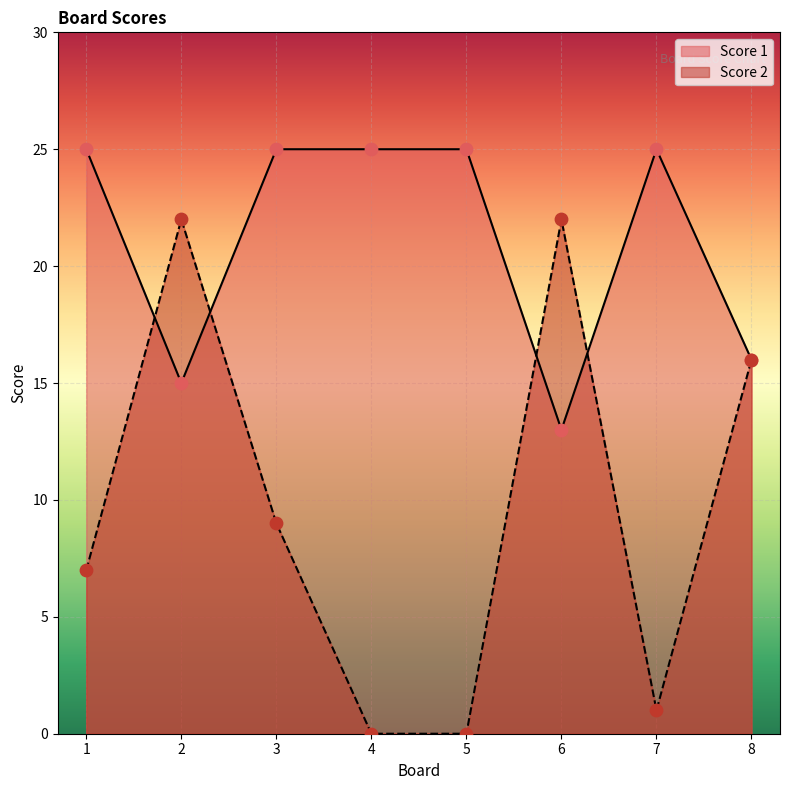

What are all the series names shown in the legend?

Score 1, Score 2